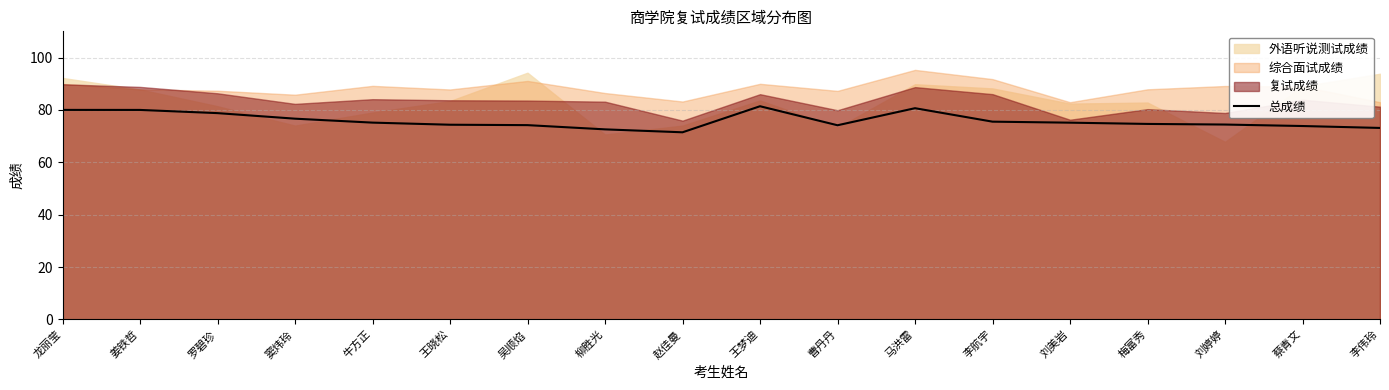

What is the label of the 14th point from the right?

牛方正